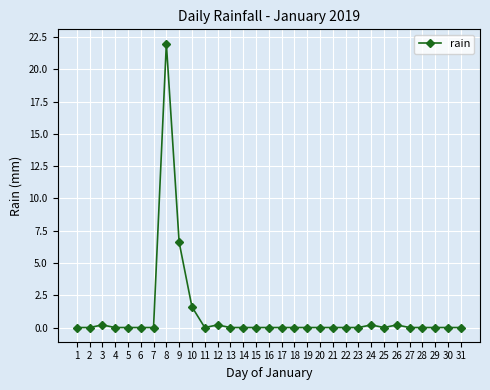

Which has a higher value, 11 or 9?

9